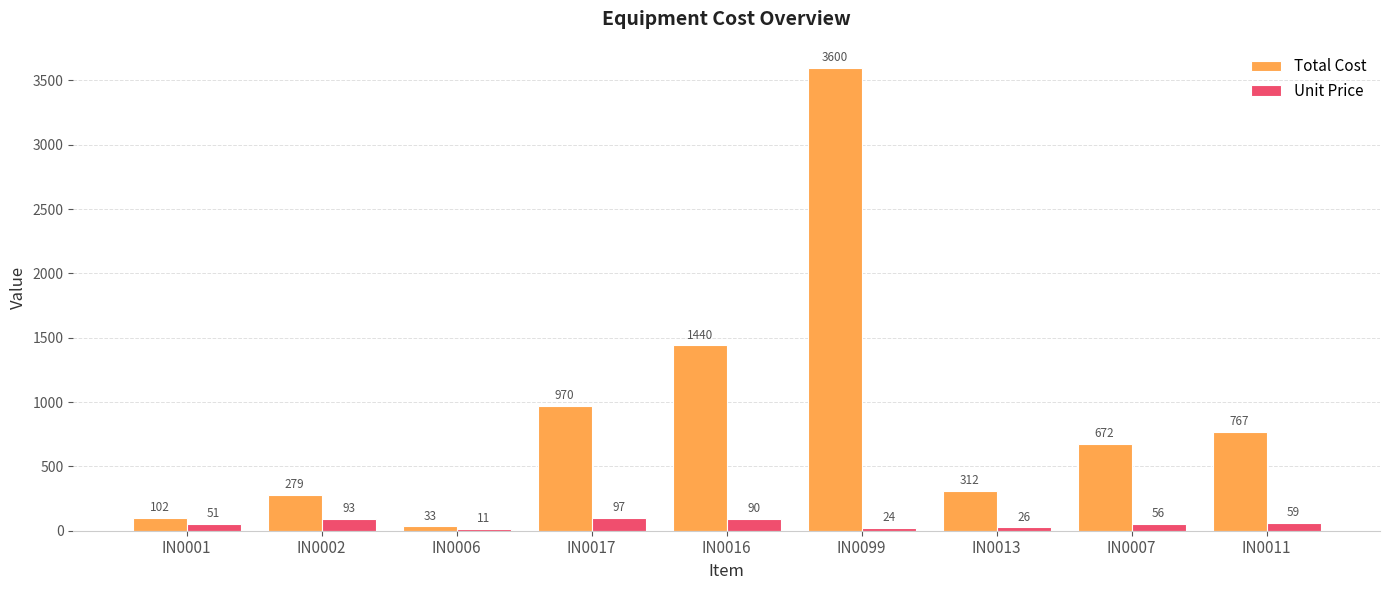

Which category has the highest value across all series?

IN0099